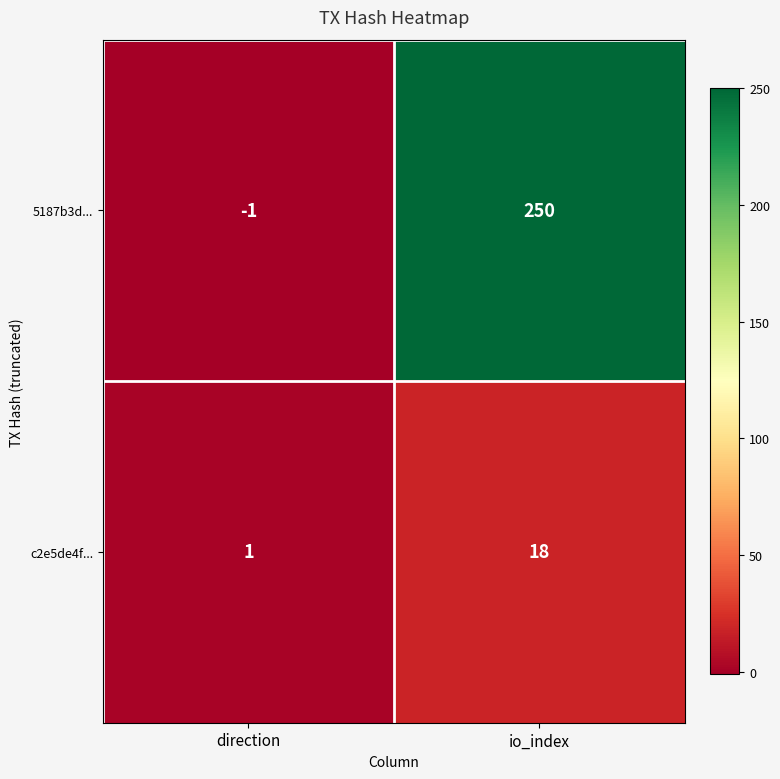

Reading right to left, what are all the values shown in this chart?

5187b3d...: io_index=250	direction=-1
c2e5de4f...: io_index=18	direction=1